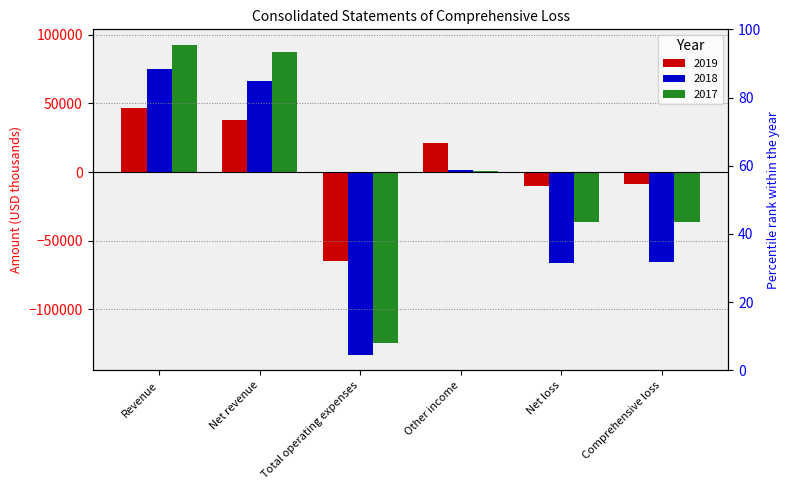

Where is 2019 nearest to the value -9151?

Net loss